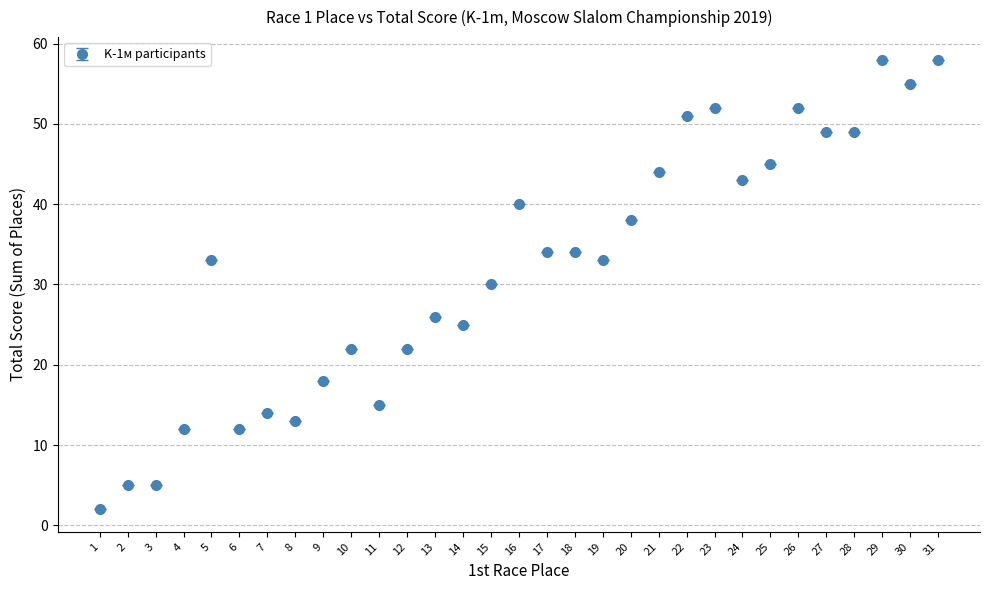

True or false: the data has more than 2 interior local peaks.

True